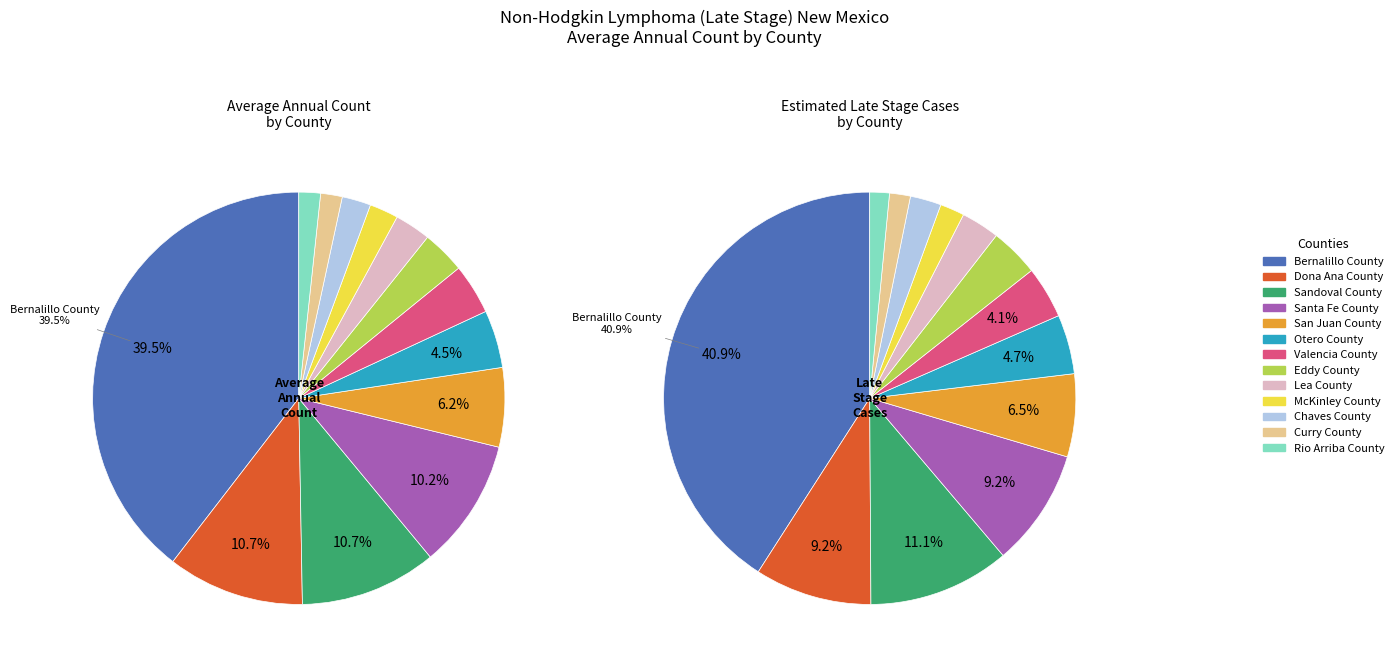

What percentage is NOT represented by Eddy County?

96.6%